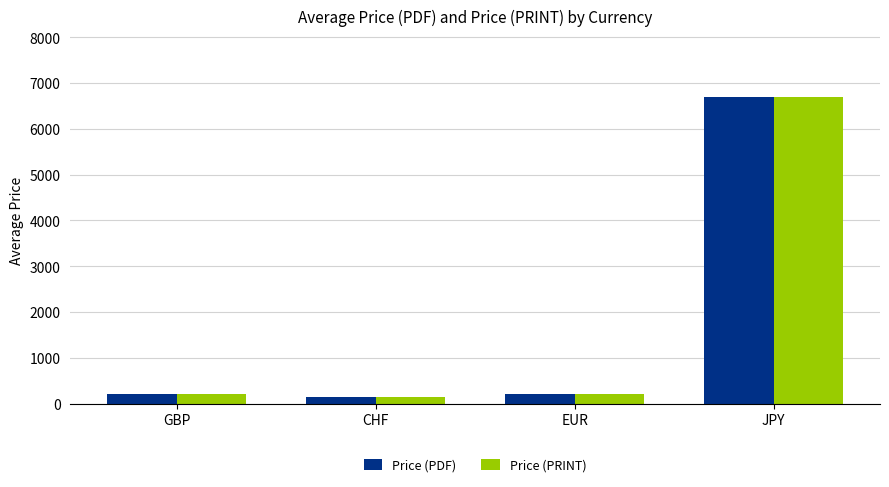

What are all the series names shown in the legend?

Price (PDF), Price (PRINT)